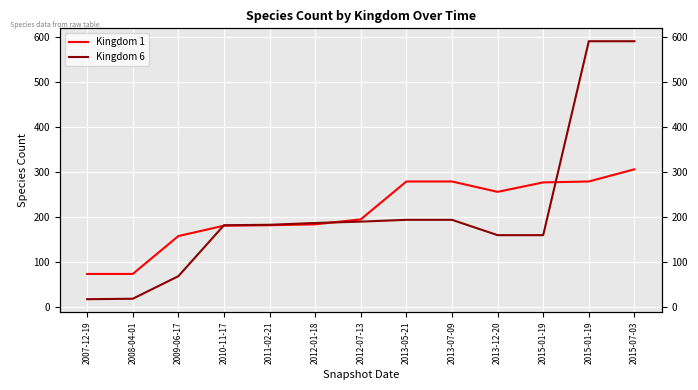

What is the spread (max minus min) of values at 2012-07-13?

5